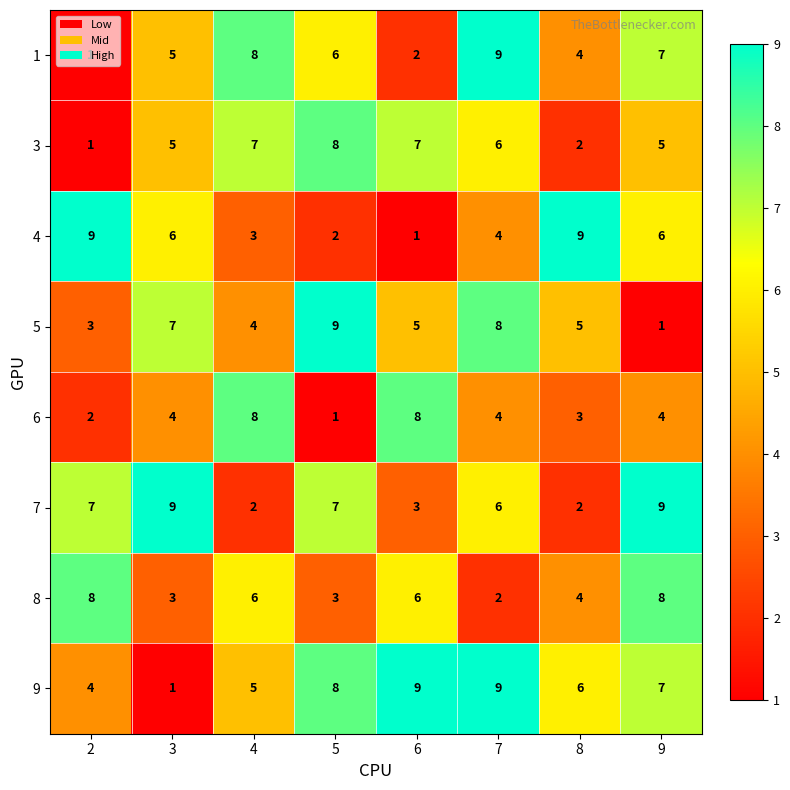

What is the total value across all series at 3?

40